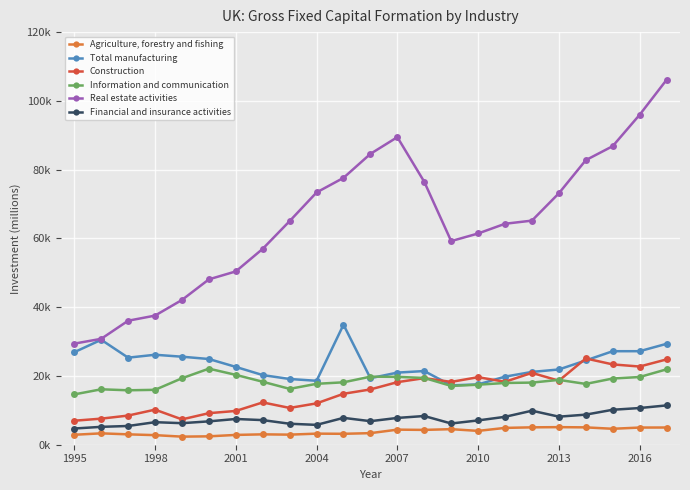

Does the chart have visible grid lines?

Yes